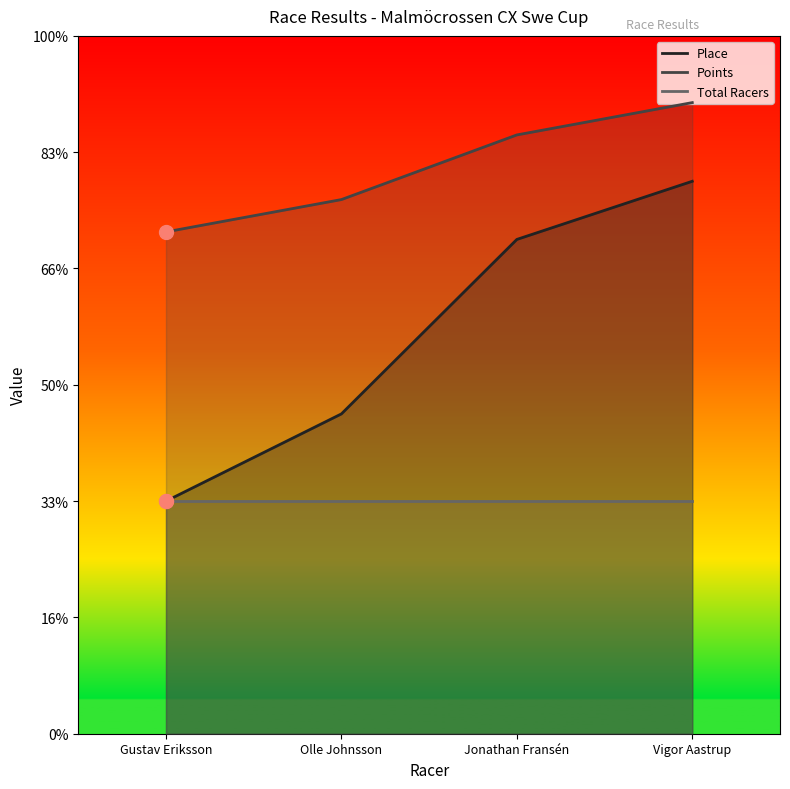

What is the value of the Points point at the 1st from the left?

431.5